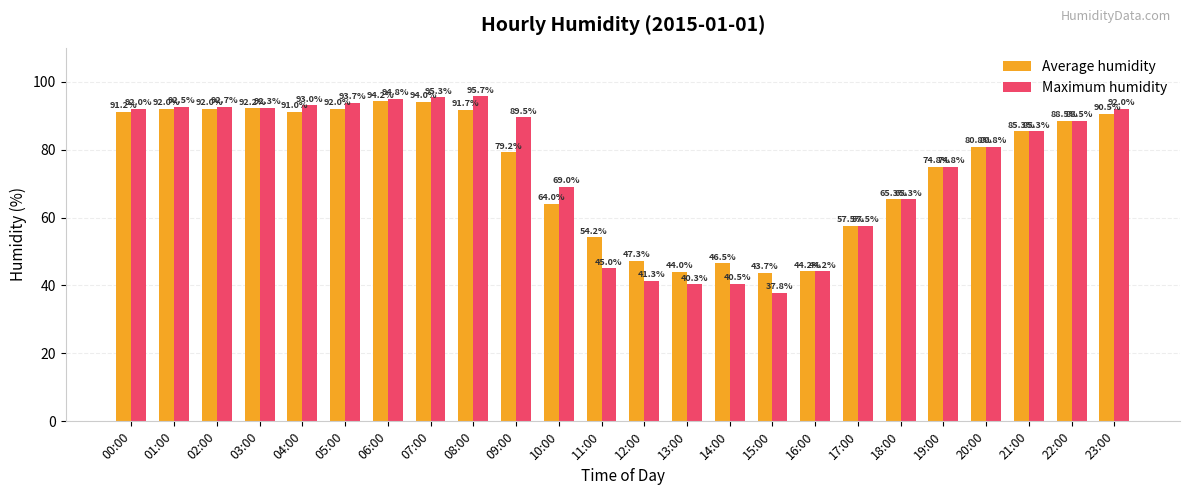

Which series has the largest total across all categories?

Average humidity